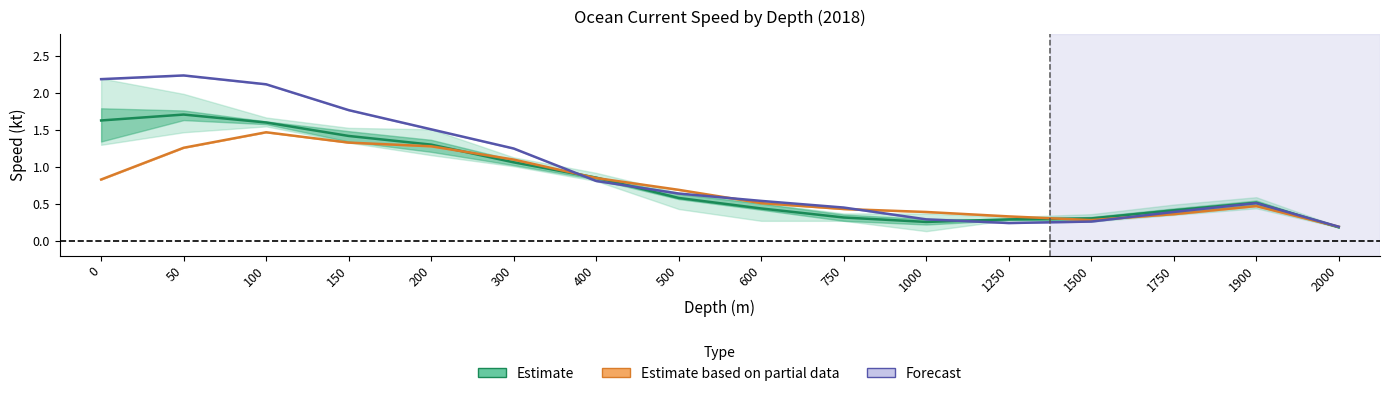

Reading left to right, extract all data points from this chart.

Estimate: 1.6	1.7	1.6	1.4	1.3	1.1	0.9	0.6	0.4	0.3	0.3	0.3	0.3	0.4	0.5	0.2
Estimate based on partial data: 0.8	1.3	1.5	1.3	1.3	1.1	0.8	0.7	0.5	0.4	0.4	0.3	0.3	0.4	0.5	0.2
Forecast: 2.2	2.2	2.1	1.8	1.5	1.2	0.8	0.6	0.5	0.5	0.3	0.2	0.3	0.4	0.5	0.2